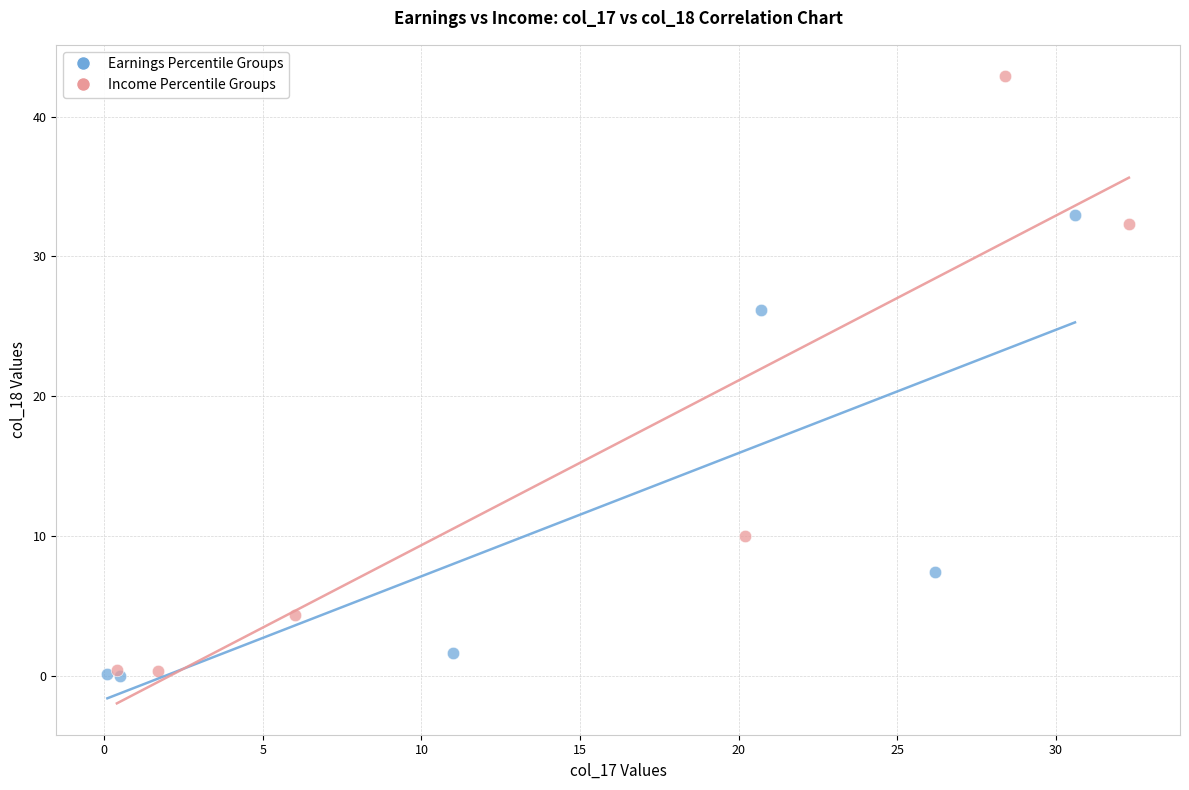

Which series has the largest Y range (max minus min)?

Income Percentile Groups